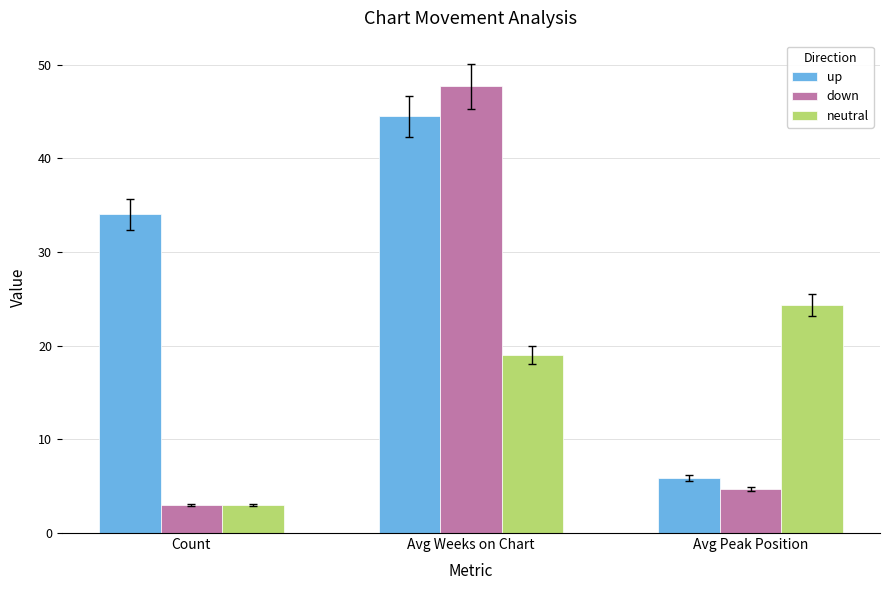

What is the greatest value displayed?

47.7